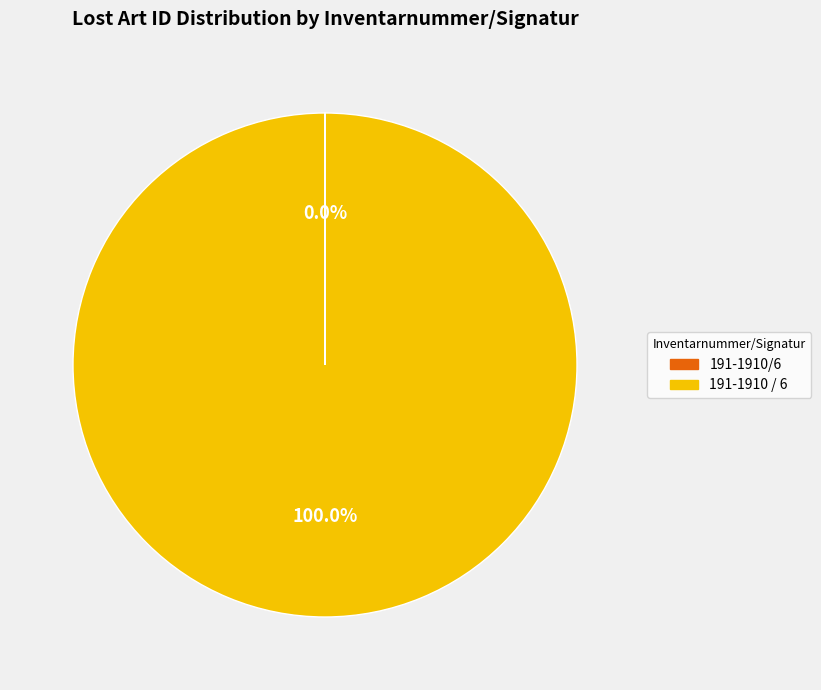

Which category has the biggest portion of the pie?

191-1910 / 6